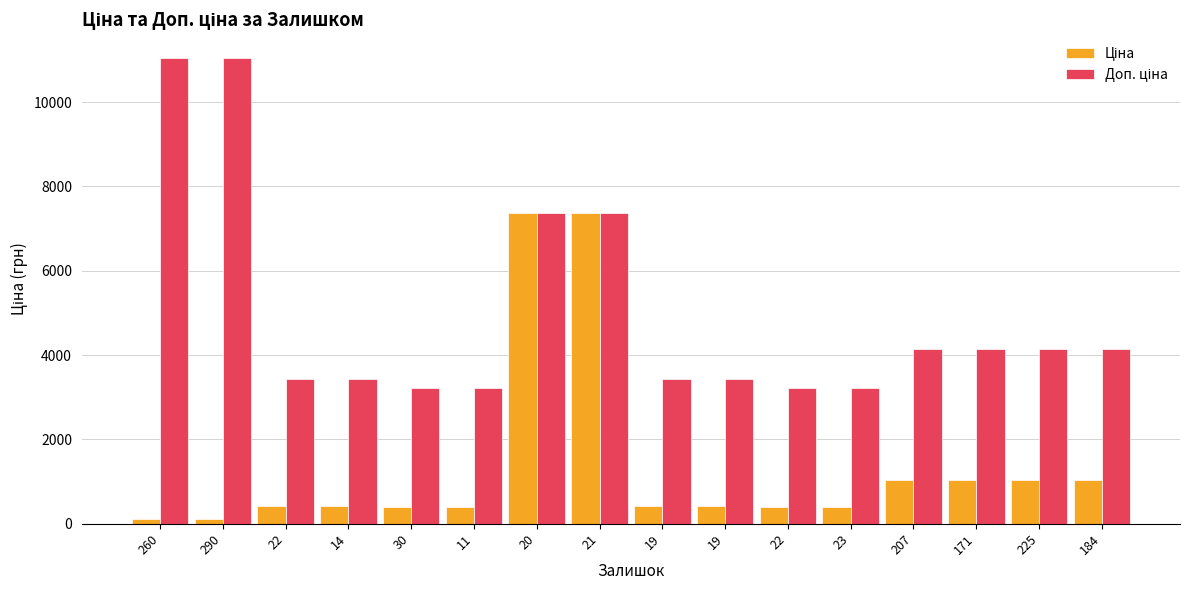

Reading left to right, list all the values displayed in this chart.

Ціна: 260=110.5	290=110.5	22=429.3	14=429.3	30=403.6	11=403.6	20=7360.2	21=7360.2	19=429.3	19=429.3	22=403.6	23=403.6	207=1034.1	171=1034.1	225=1034.1	184=1034.1
Доп. ціна: 260=11055.0	290=11055.0	22=3434.6	14=3434.6	30=3228.8	11=3228.8	20=7360.2	21=7360.2	19=3434.6	19=3434.6	22=3228.8	23=3228.8	207=4136.6	171=4136.6	225=4136.6	184=4136.6